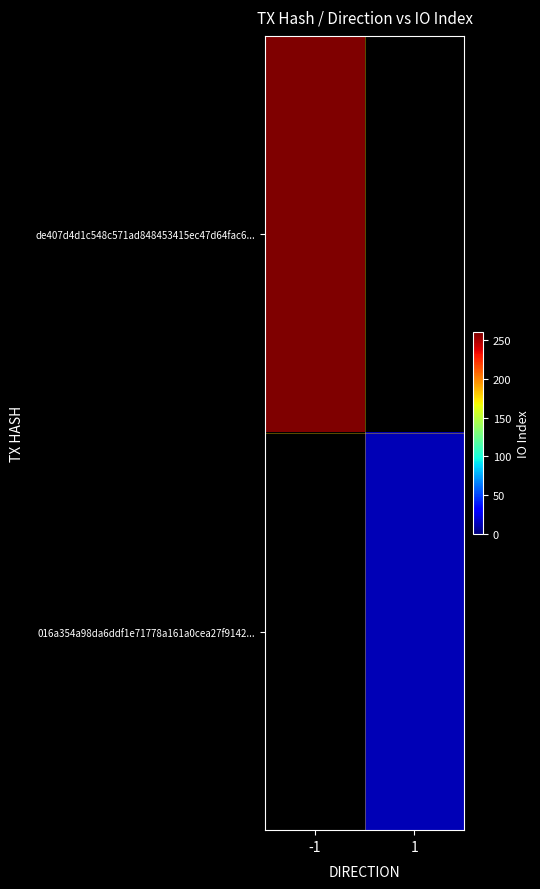

At how many categories does at least one series exceed 161?

1